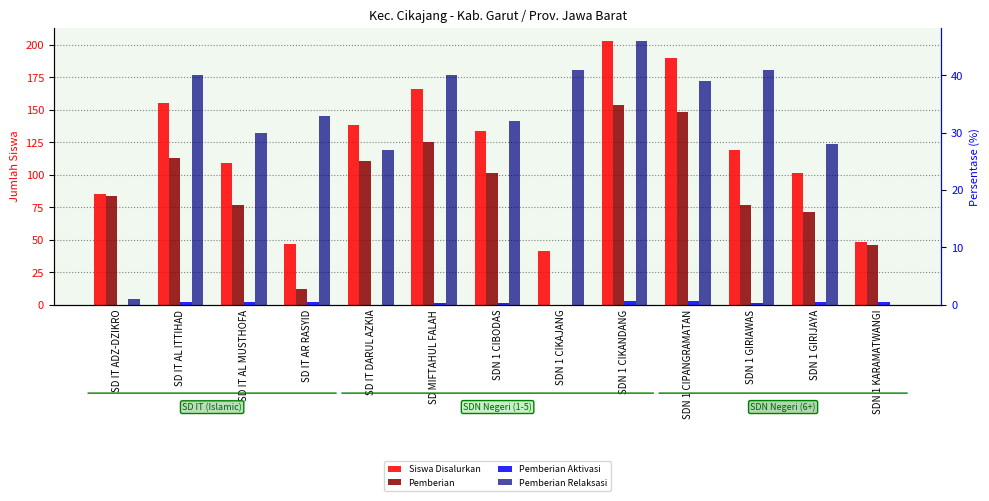

How many bars are there in total?

52